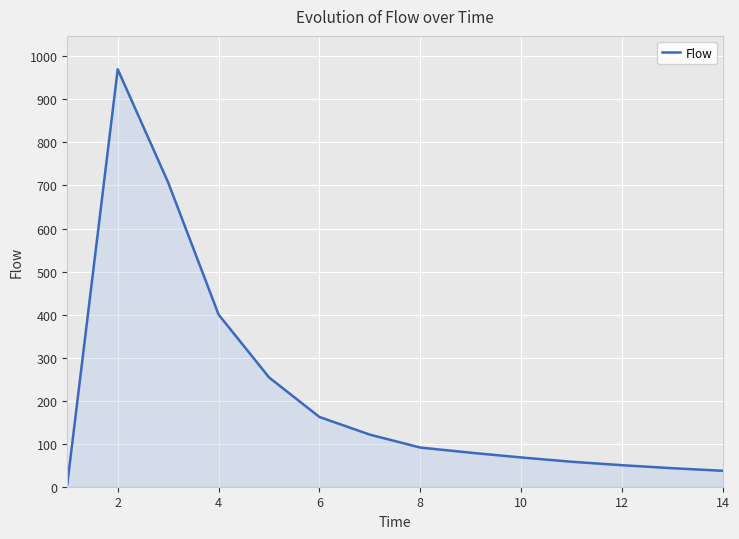

What is the difference between the maximum and minimum values?

964